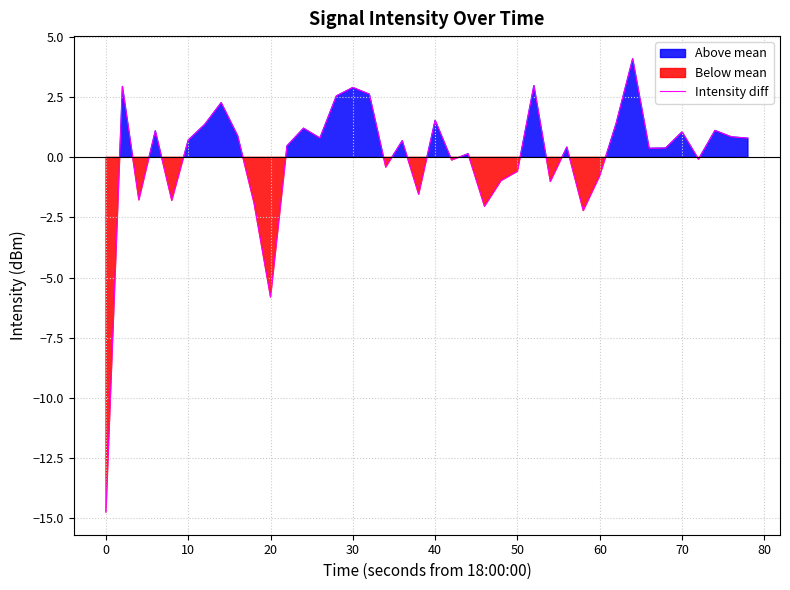

True or false: Intensity diff has a value of -23.6 at 0.

False